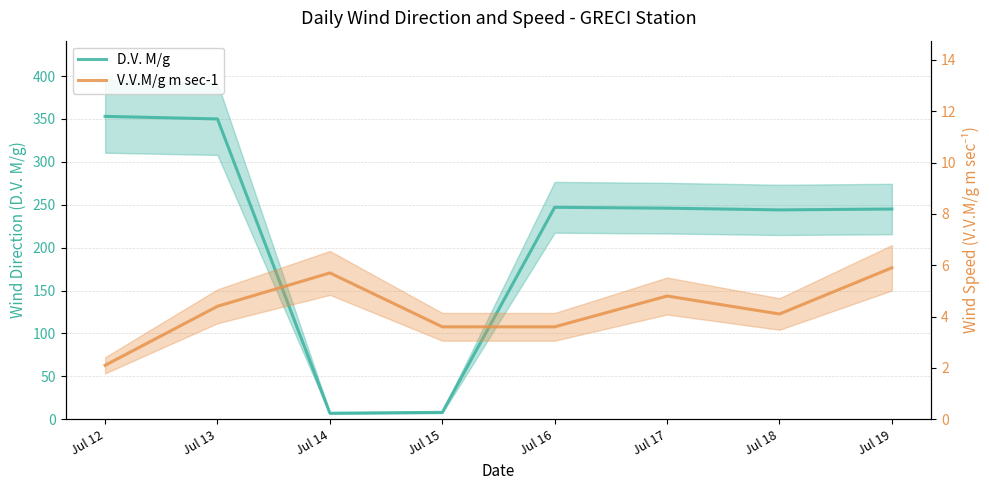

The D.V. M/g series shows 353.0 at Jul 12. True or false?

True